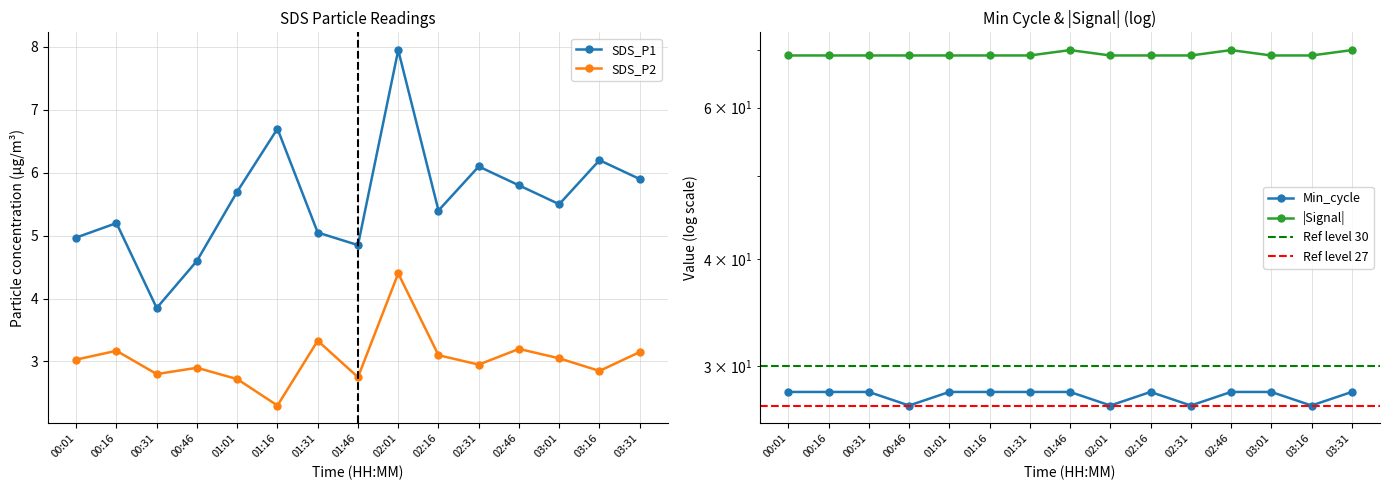

Reading right to left, extract all data points from this chart.

SDS_P1: 03:31=5.9	03:16=6.2	03:01=5.5	02:46=5.8	02:31=6.1	02:16=5.4	02:01=8.0	01:46=4.8	01:31=5.0	01:16=6.7	01:01=5.7	00:46=4.6	00:31=3.9	00:16=5.2	00:01=5.0
SDS_P2: 03:31=3.1	03:16=2.9	03:01=3.0	02:46=3.2	02:31=3.0	02:16=3.1	02:01=4.4	01:46=2.8	01:31=3.3	01:16=2.3	01:01=2.7	00:46=2.9	00:31=2.8	00:16=3.2	00:01=3.0
Min_cycle: 03:31=28.0	03:16=27.0	03:01=28.0	02:46=28.0	02:31=27.0	02:16=28.0	02:01=27.0	01:46=28.0	01:31=28.0	01:16=28.0	01:01=28.0	00:46=27.0	00:31=28.0	00:16=28.0	00:01=28.0
Signal: 03:31=70.0	03:16=69.0	03:01=69.0	02:46=70.0	02:31=69.0	02:16=69.0	02:01=69.0	01:46=70.0	01:31=69.0	01:16=69.0	01:01=69.0	00:46=69.0	00:31=69.0	00:16=69.0	00:01=69.0